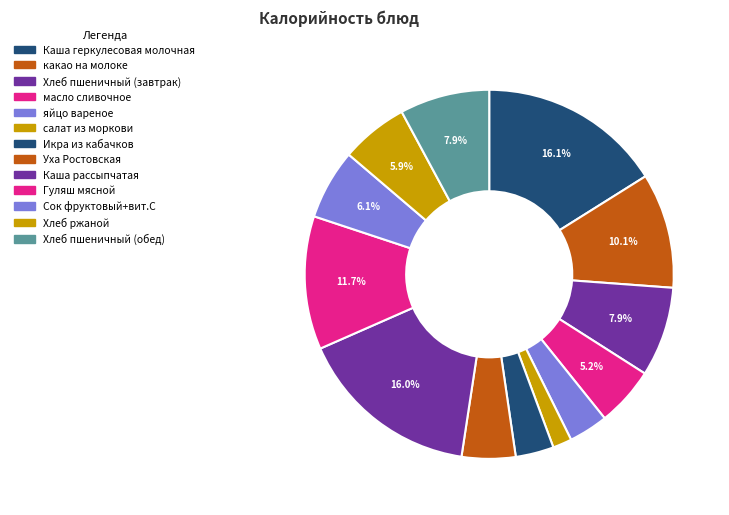

What percentage do Гуляш мясной and какао на молоке together represent?

21.8%